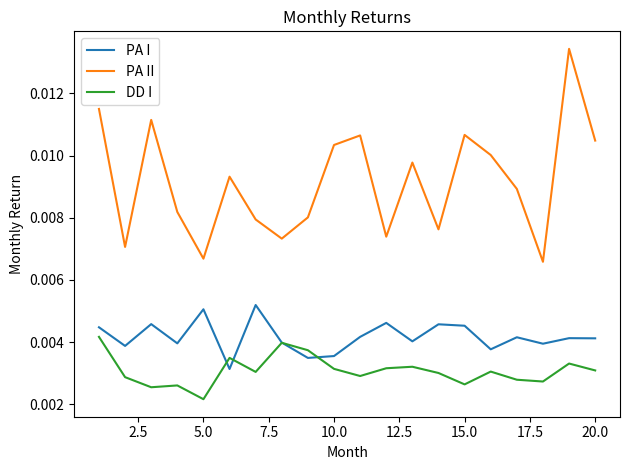

Which series has the largest total across all categories?

PA II